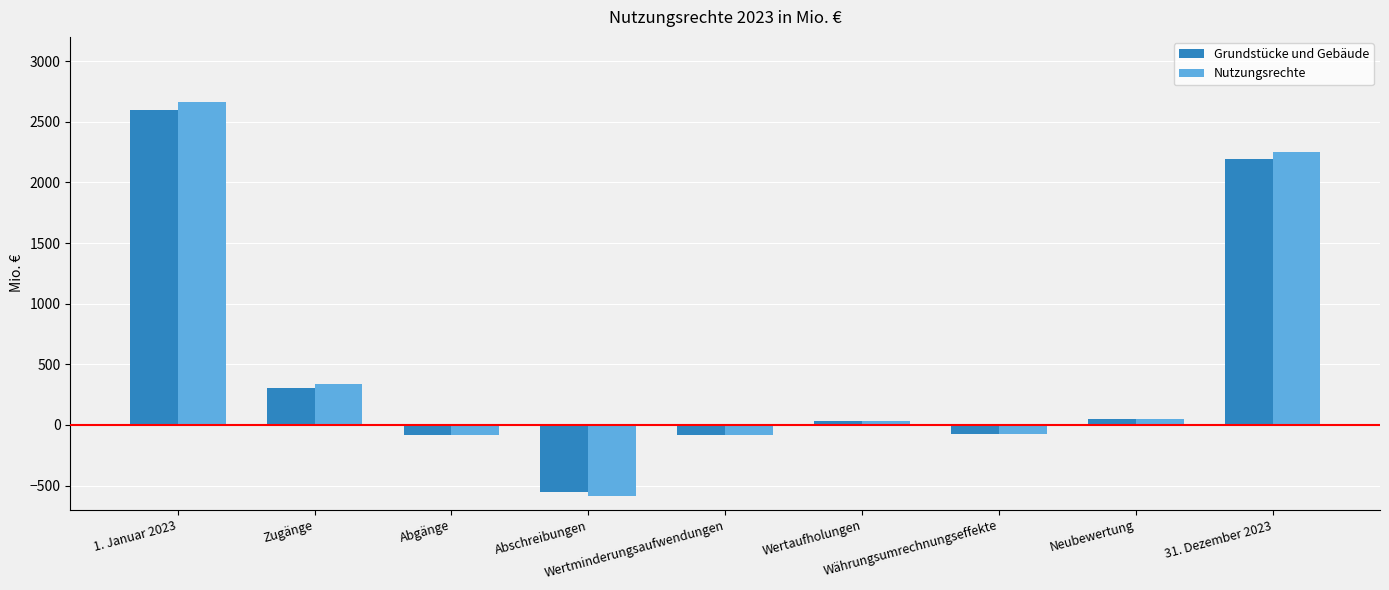

Does the chart contain any negative values?

Yes